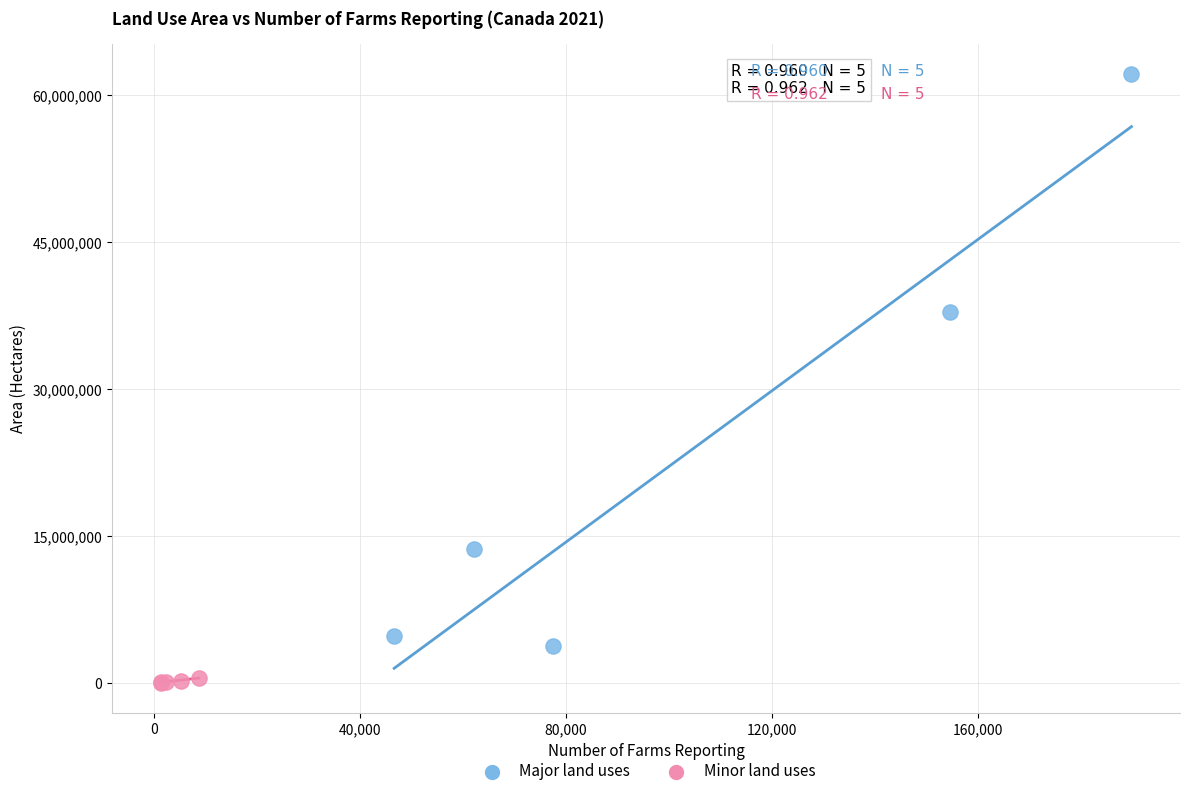

Which series reaches the maximum Y coordinate?

Major land uses